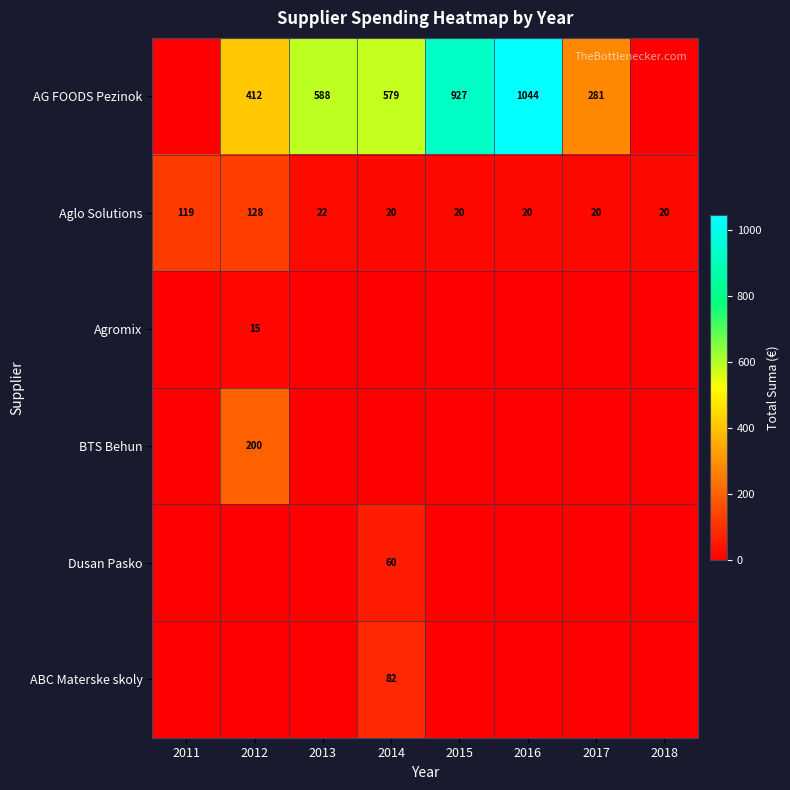

The value of AG FOODS Pezinok at 2014 is 579. True or false?

True